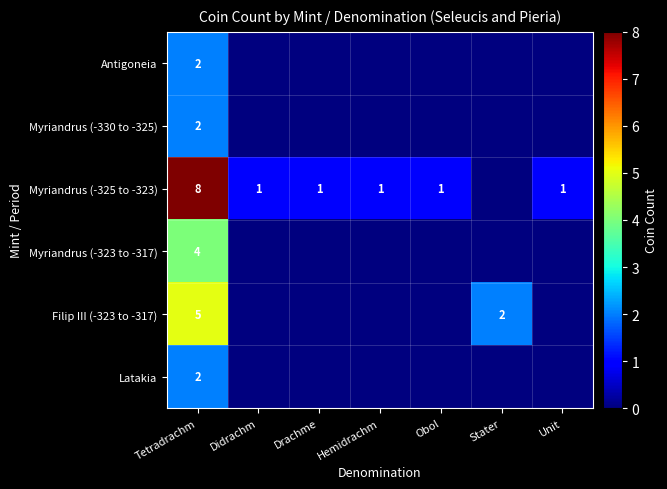

The value of Myriandrus (-325 to -323) at Didrachm is 1. True or false?

True